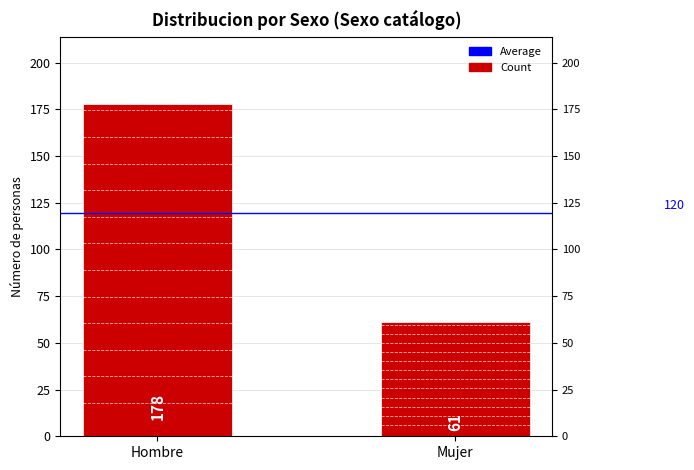

What is the maximum value for Average(120)?

119.5